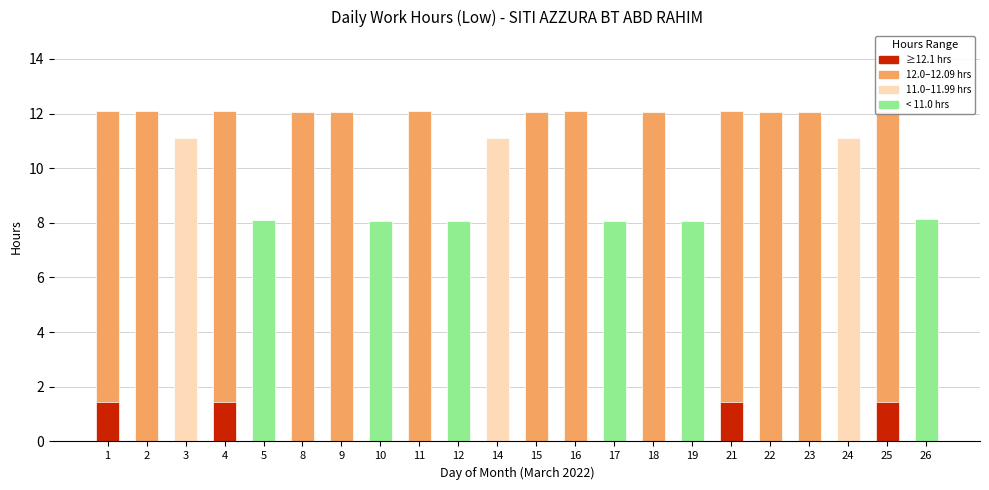

What is the value of the 3rd bar from the left?

11.1